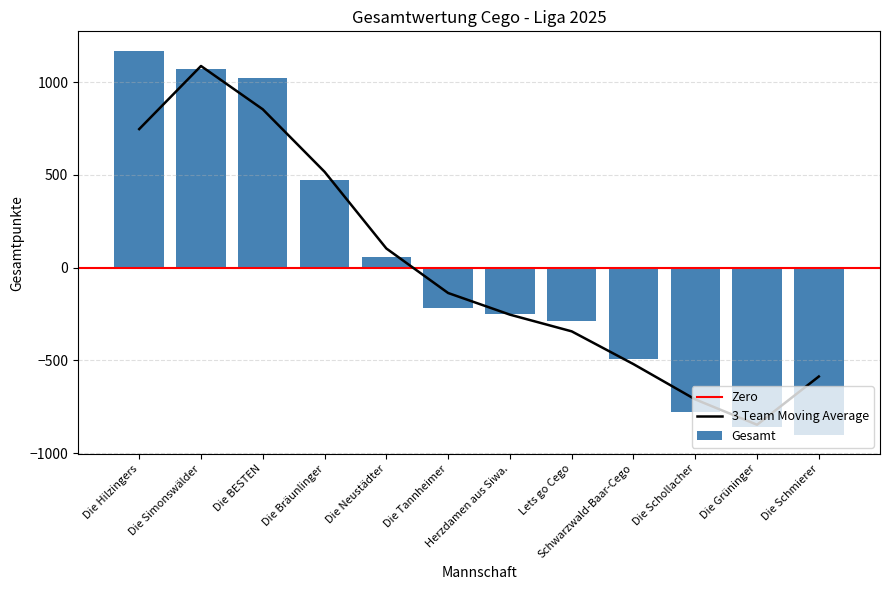

What is the sum of the values at Die Schollacher and Die Grüninger?

-1640